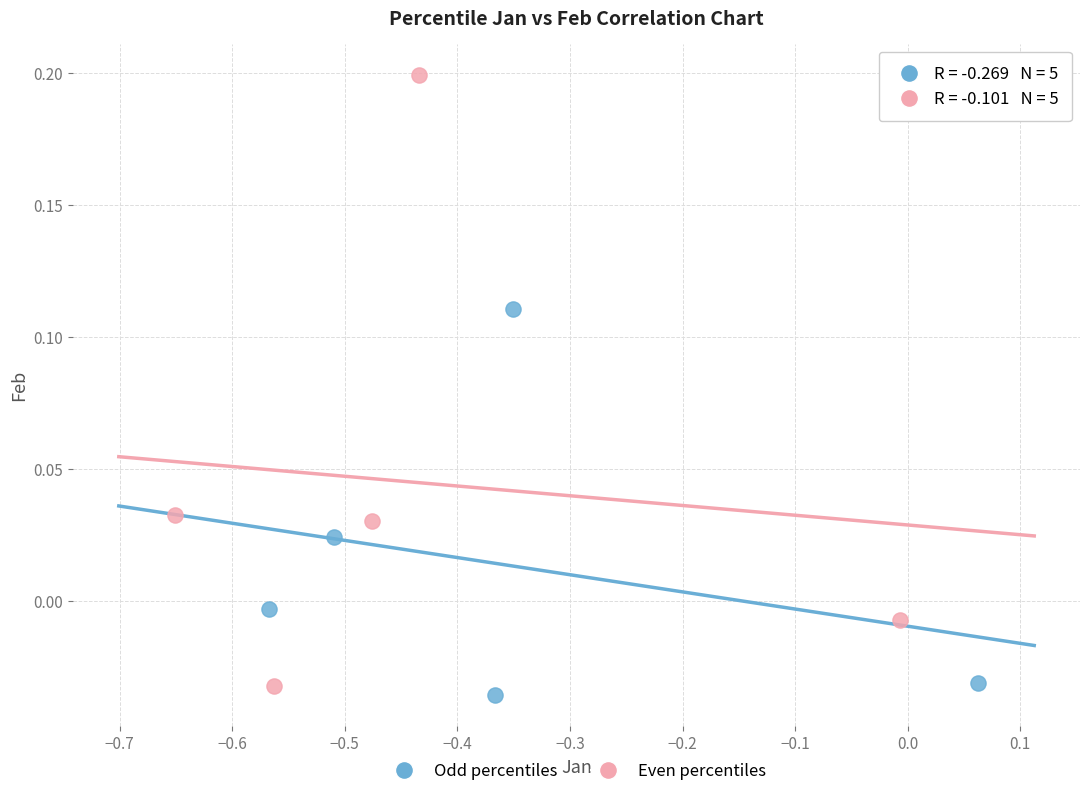

Which series has the largest Y range (max minus min)?

Even percentiles